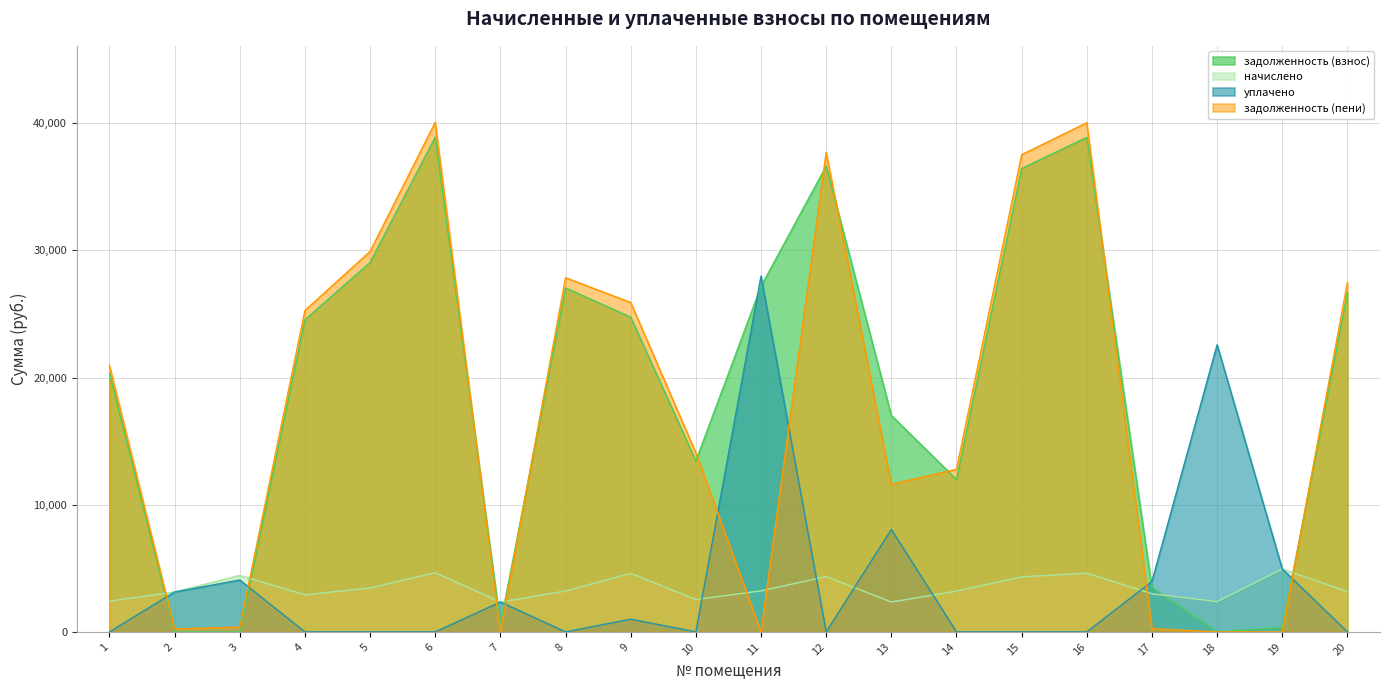

Is it true that задолженность (пени) equals 11604.3 at 13?

True